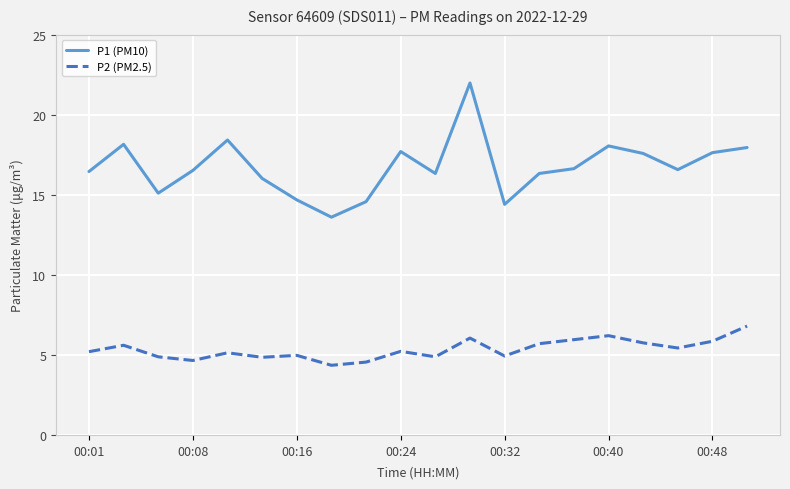

True or false: P2 (PM2.5) and P1 (PM10) intersect in this chart.

False